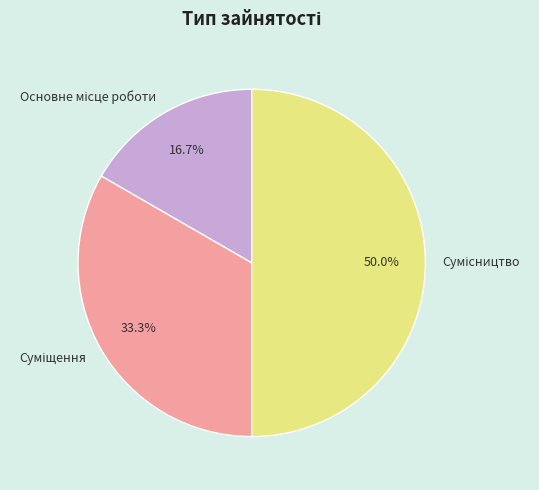

Between Суміщення and Основне місце роботи, which is larger?

Суміщення